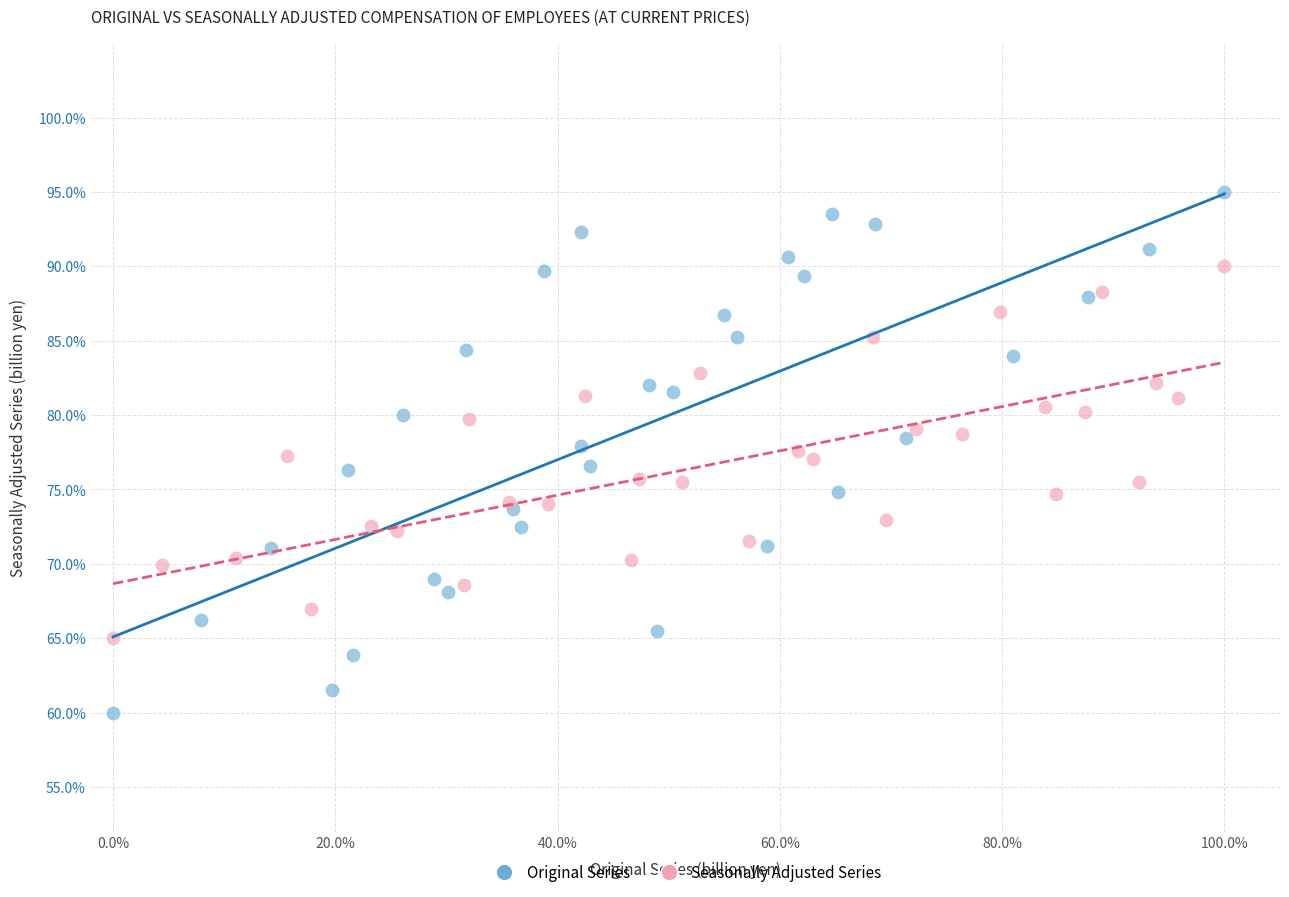

What are all the series names shown in the legend?

Original Series, Seasonally Adjusted Series